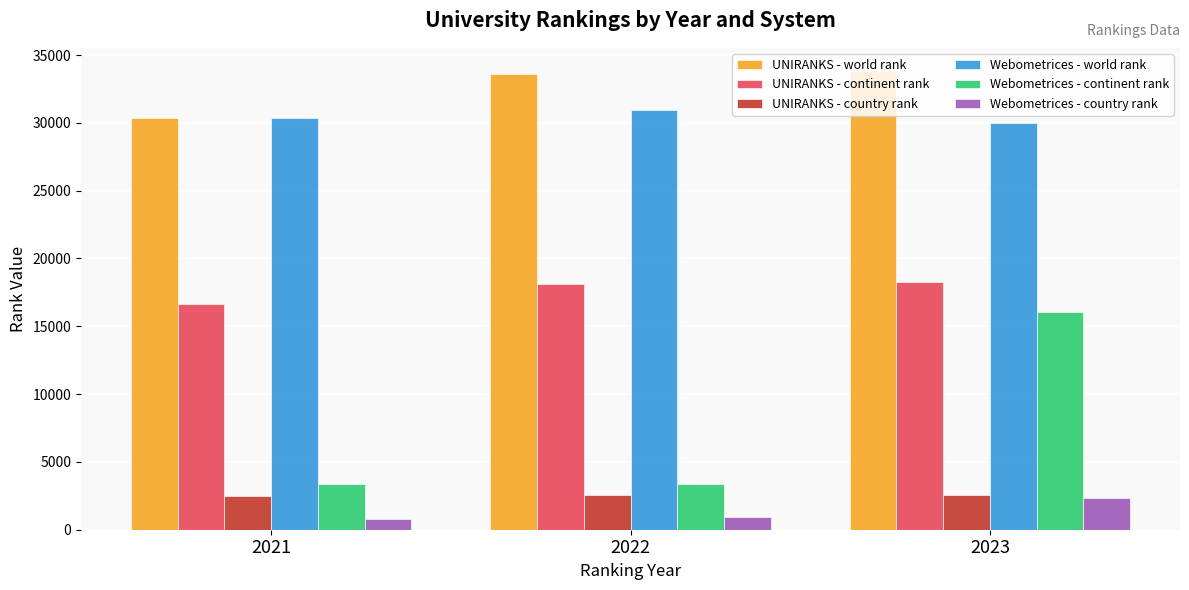

At which label does UNIRANKS - world rank reach its minimum?

2021